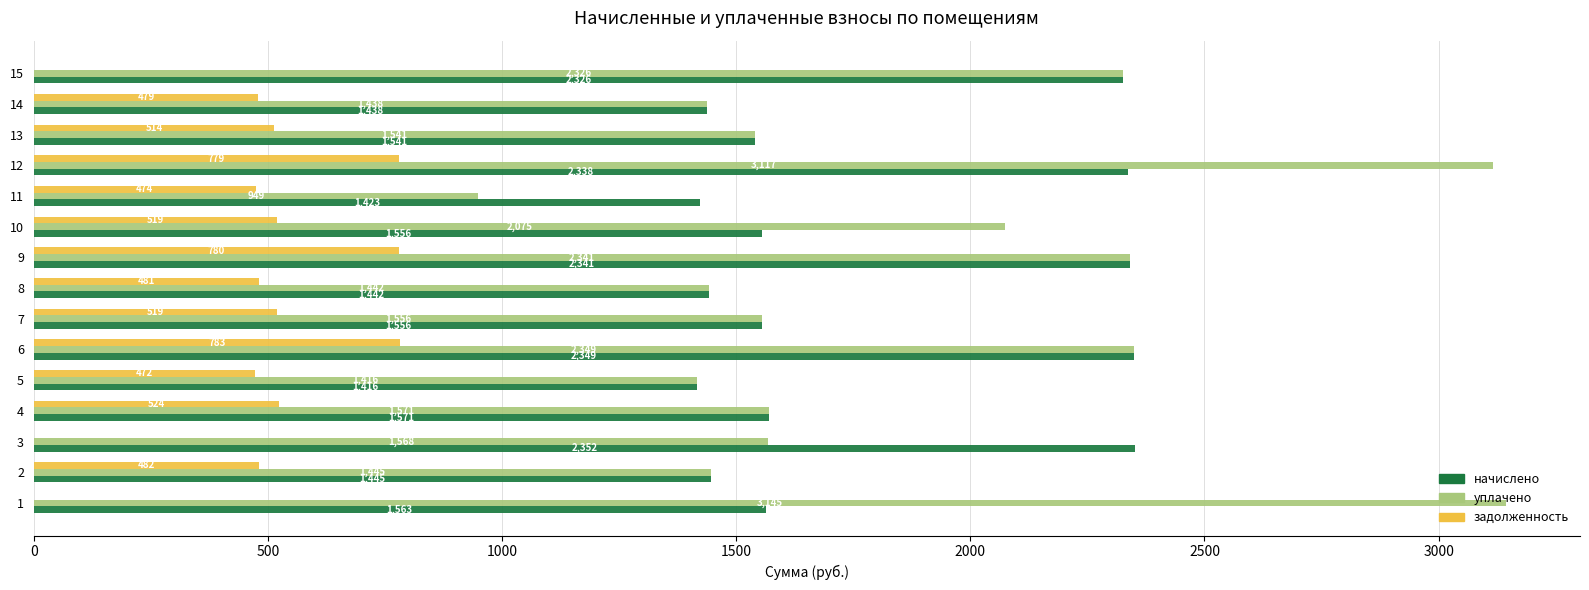

Which series changed the most between 6 and 11?

уплачено